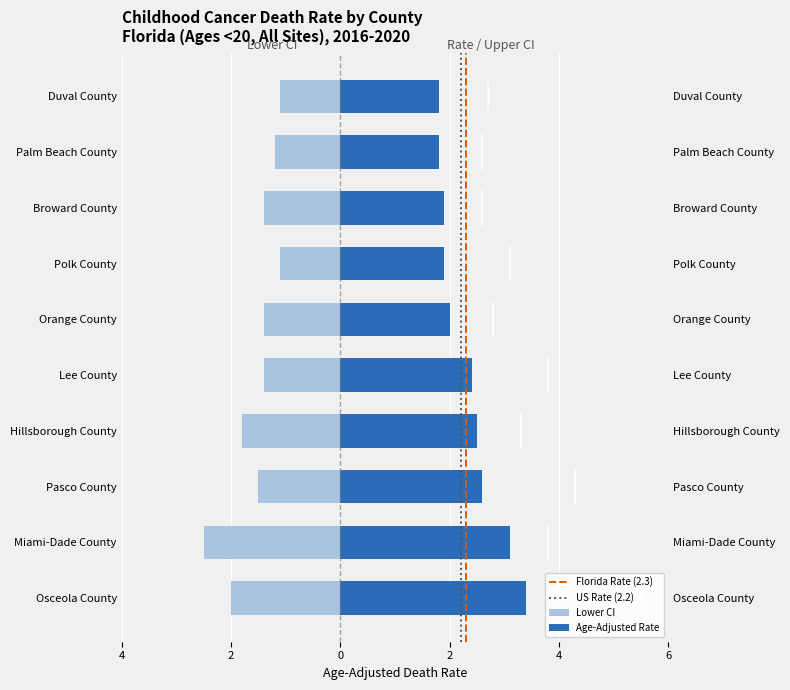

How many groups of bars are there?

10